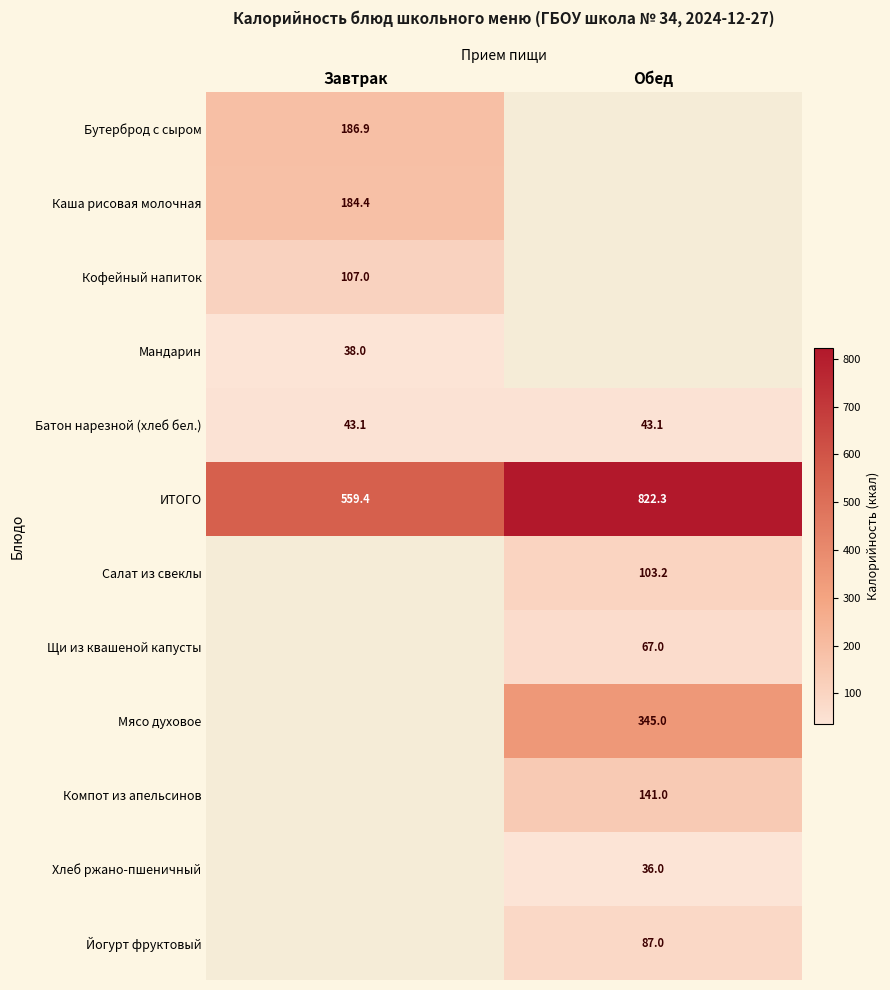

At which category does the chart reach its minimum across all series?

Обед